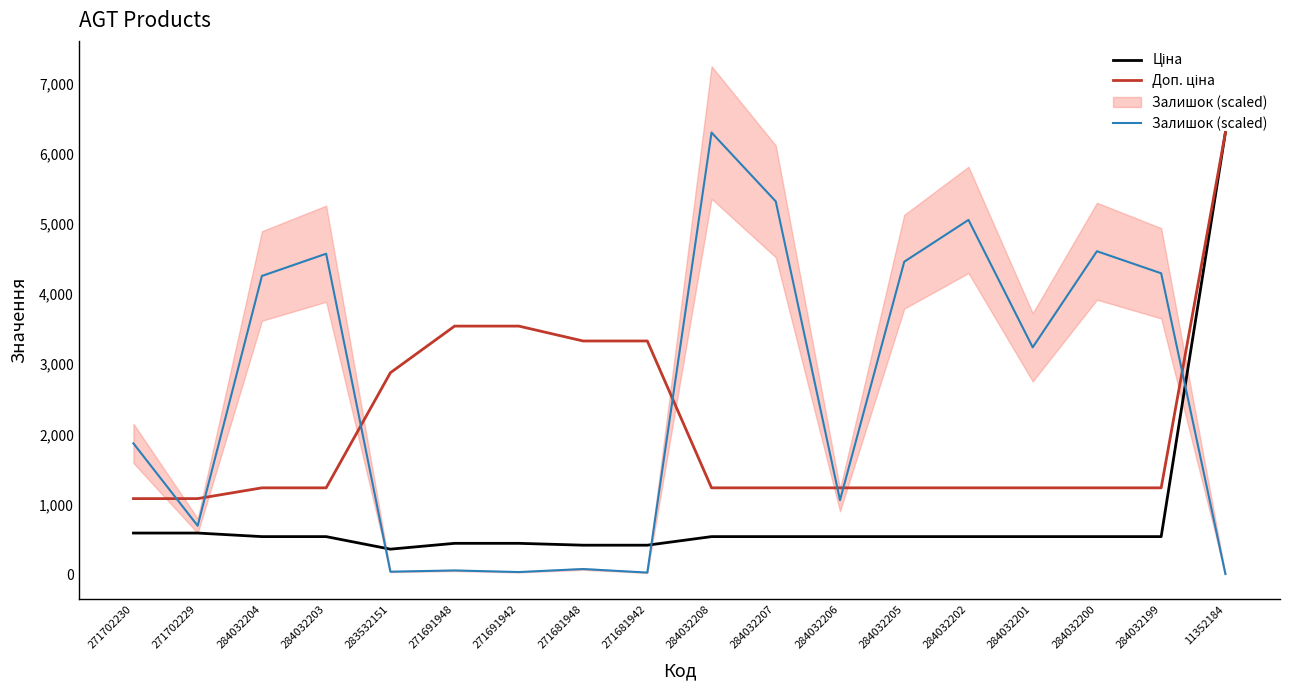

At which category does Залишок (scaled) reach its first local peak?

284032203